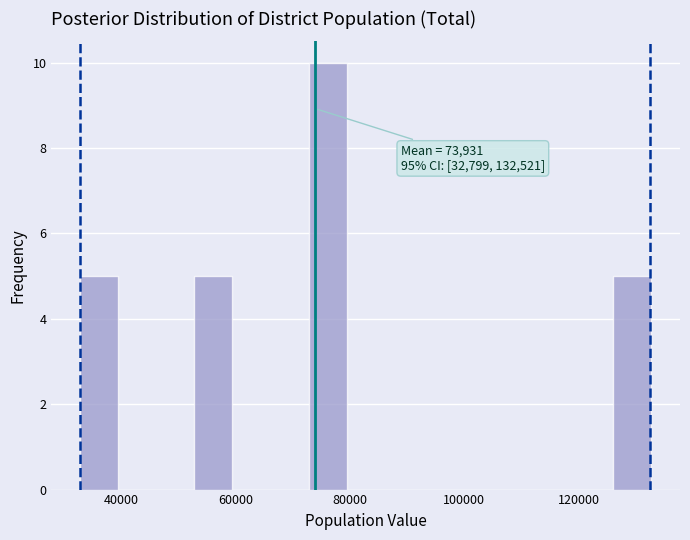

Around what value on the x-axis is the tallest bar? Give the approximate position of its centre, as read against the axis.

76000